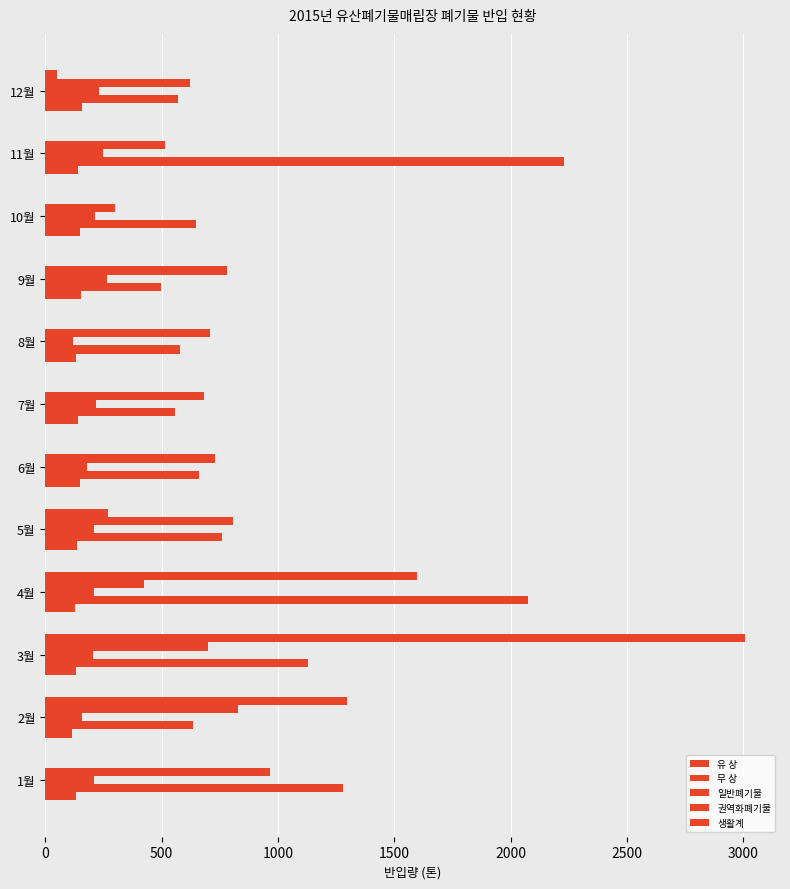

How many categories are shown in the chart?

12